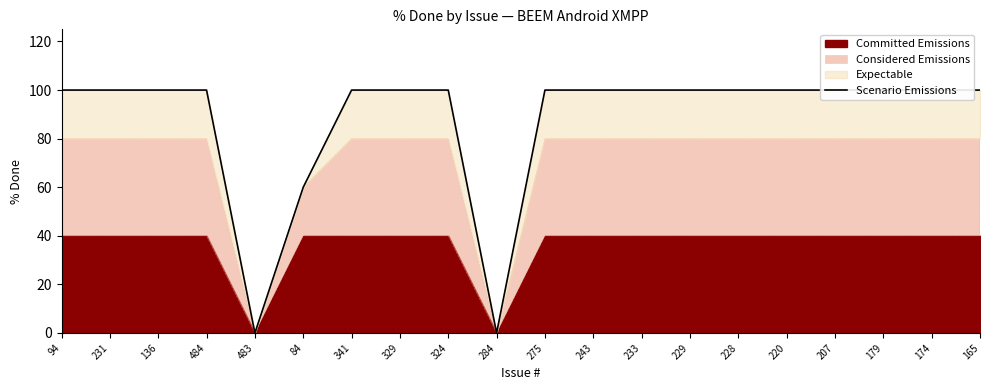

How many data points does each series have?

20